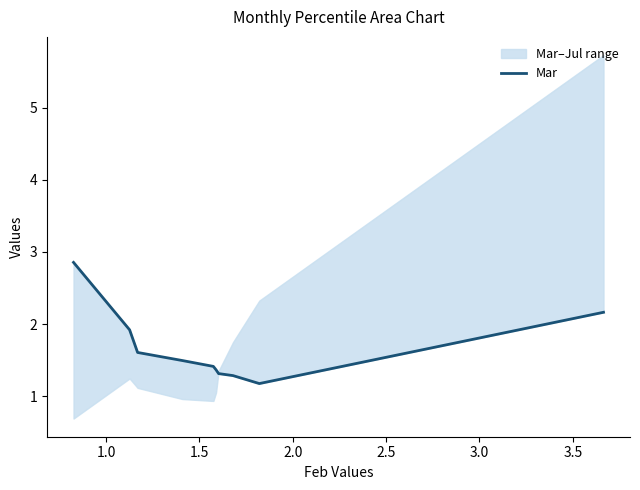

Does the chart display data point markers on the line(s)?

No